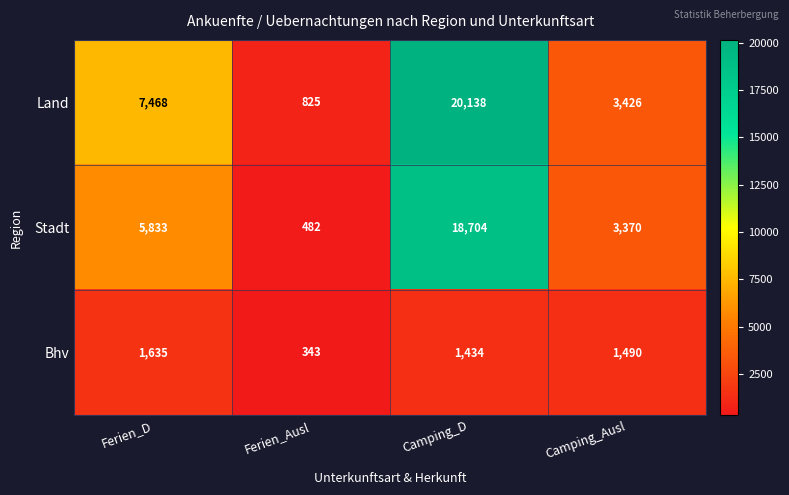

How many series are shown in this chart?

3